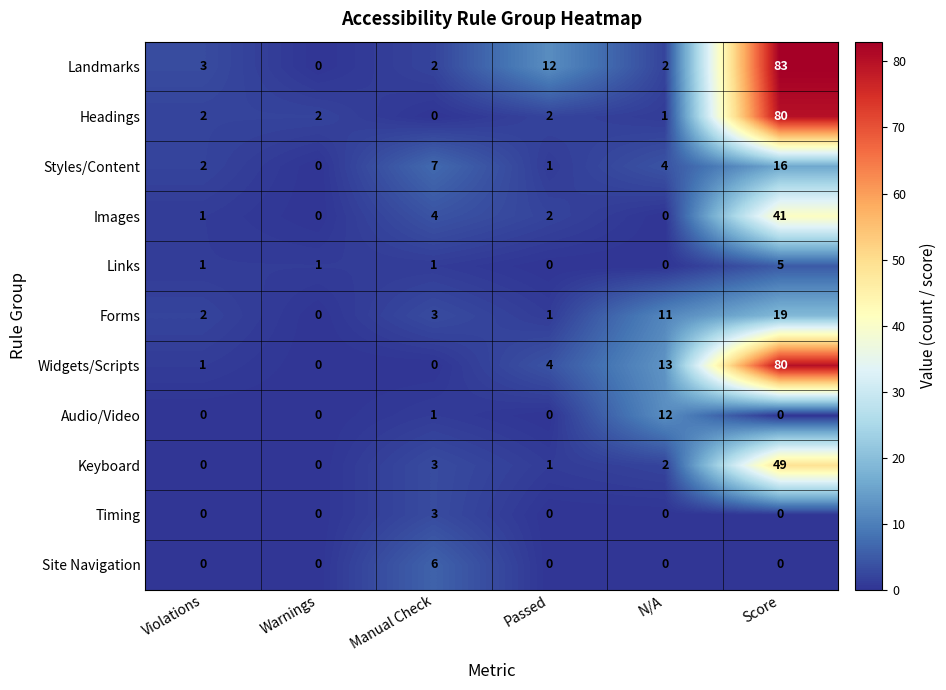

Which category has the highest value in the Forms series?

Score